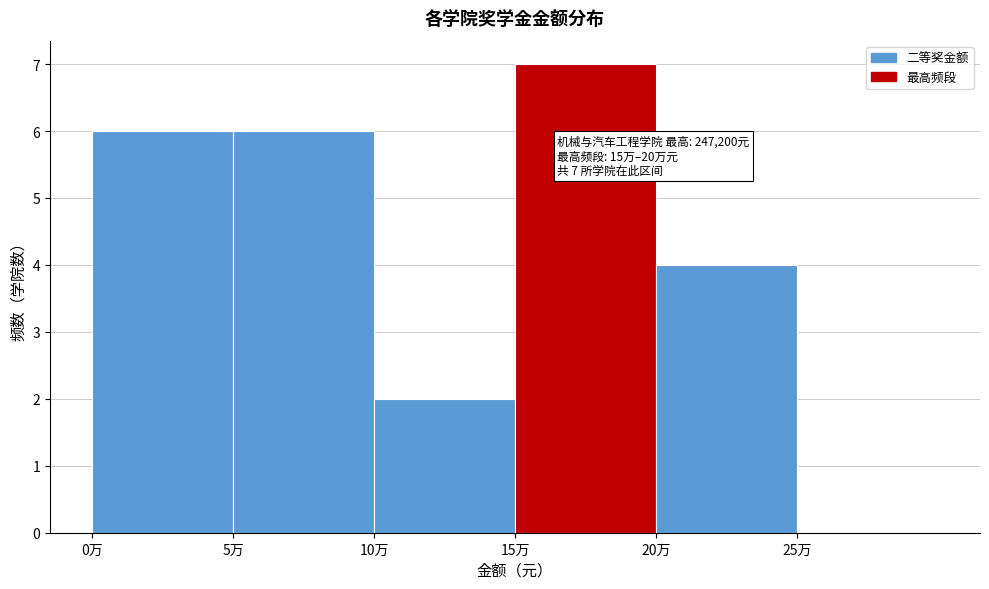

Reading right to left, extract all data points from this chart.

25万=0	20万=4	15万=7	10万=2	5万=6	0万=6